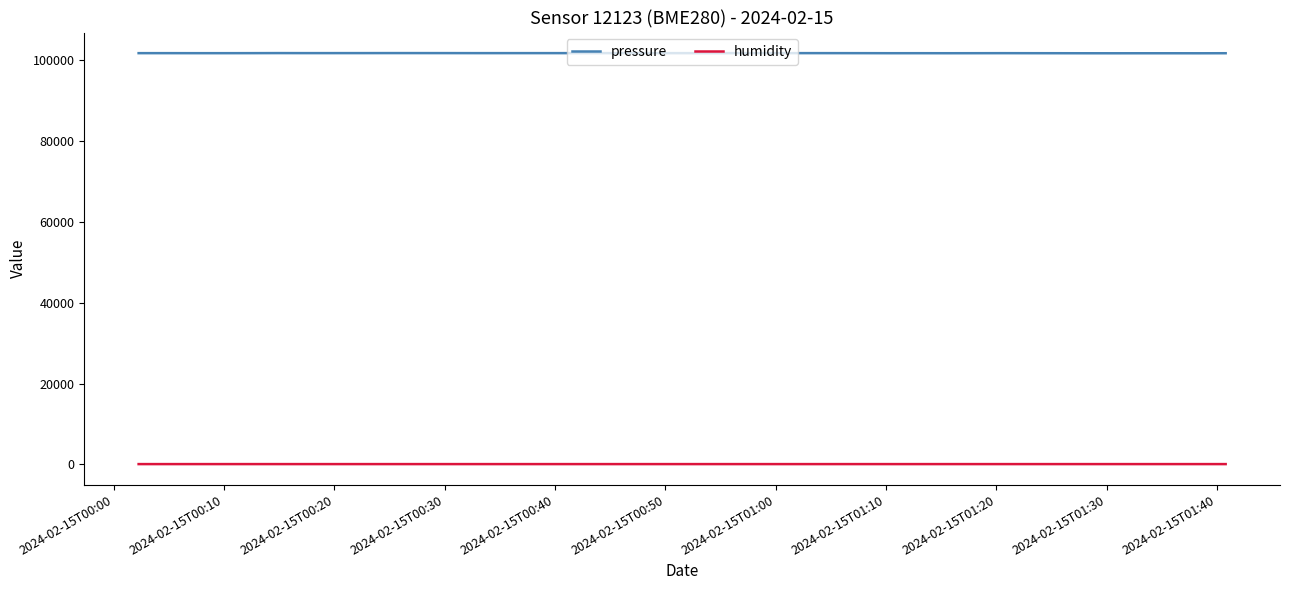

What is the lowest value of the pressure series?

101632.6